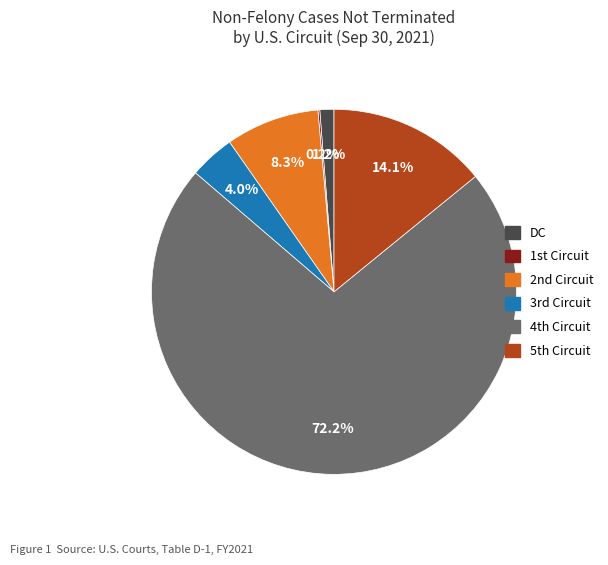

Which slice is the largest?

4th Circuit